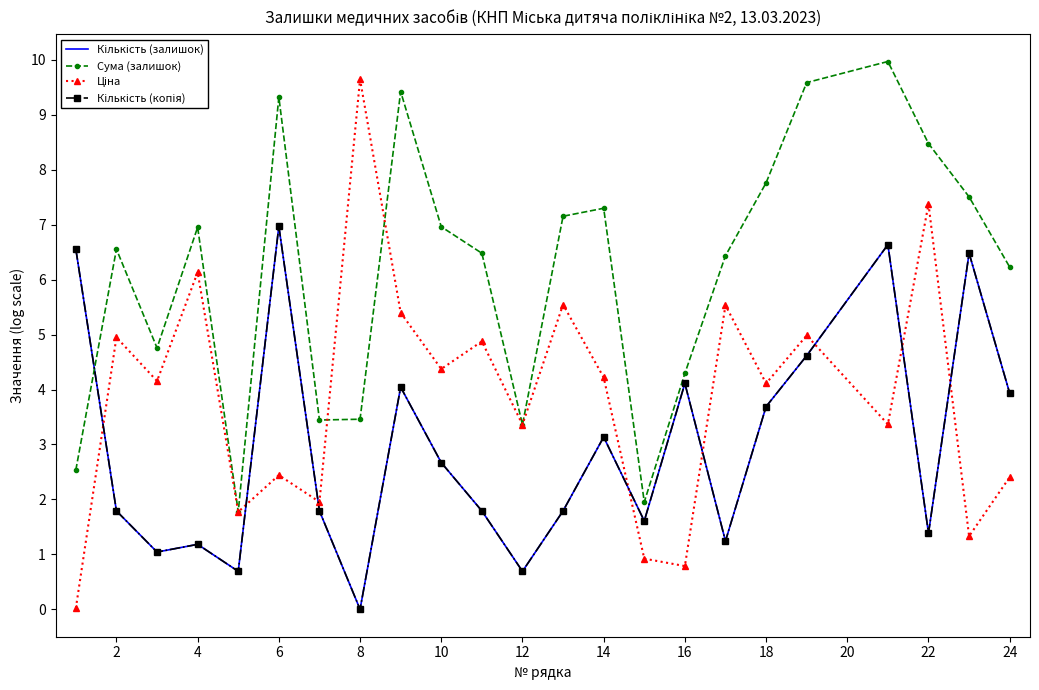

How many data points in Ціна are less than 4?

10